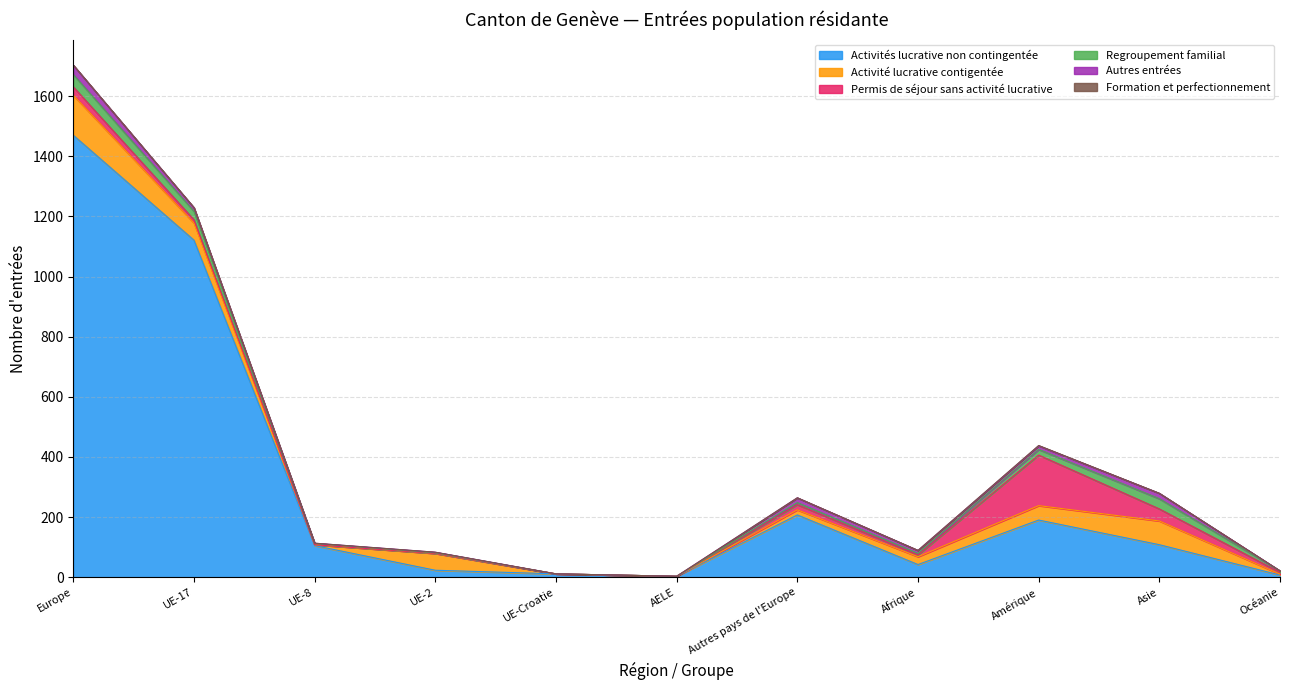

Reading left to right, what are all the values shown in this chart?

Activités lucrative non contingentée: 1470	1121	105	23	11	3	207	42	190	108	7
Activité lucrative contigentée: 133	57	3	56	0	0	17	26	48	79	3
Permis de séjour sans activité lucrative: 28	11	0	0	0	0	17	6	168	40	6
Regroupement familial: 41	28	4	2	0	0	7	5	19	34	5
Autres entrées: 31	12	1	2	0	0	16	10	12	18	0
Formation et perfectionnement: 0	0	0	0	0	0	0	0	1	0	0